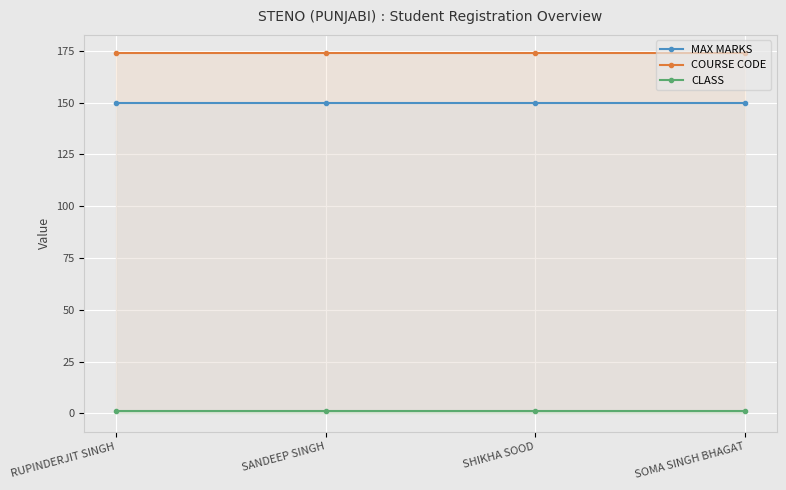

Reading left to right, list all the values displayed in this chart.

MAX MARKS: 150	150	150	150
COURSE CODE: 174	174	174	174
CLASS: 1	1	1	1